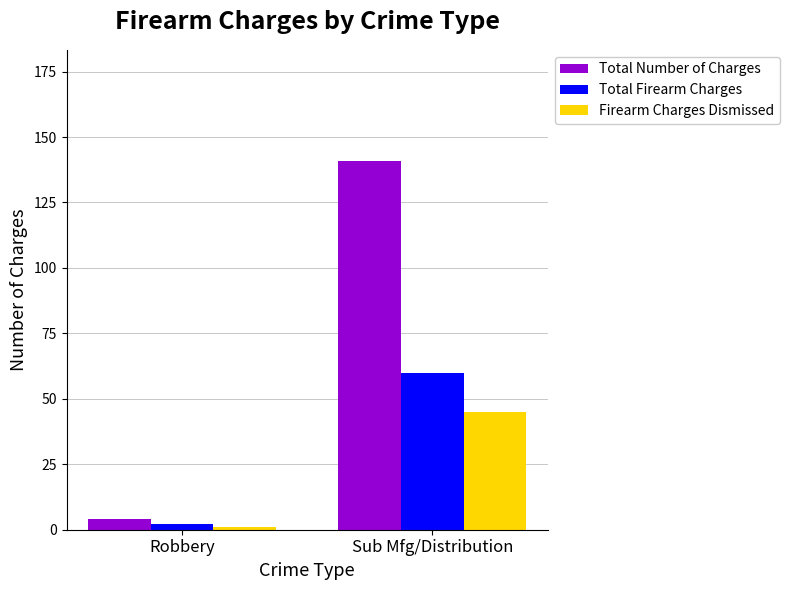

What position from the right is Robbery?

2